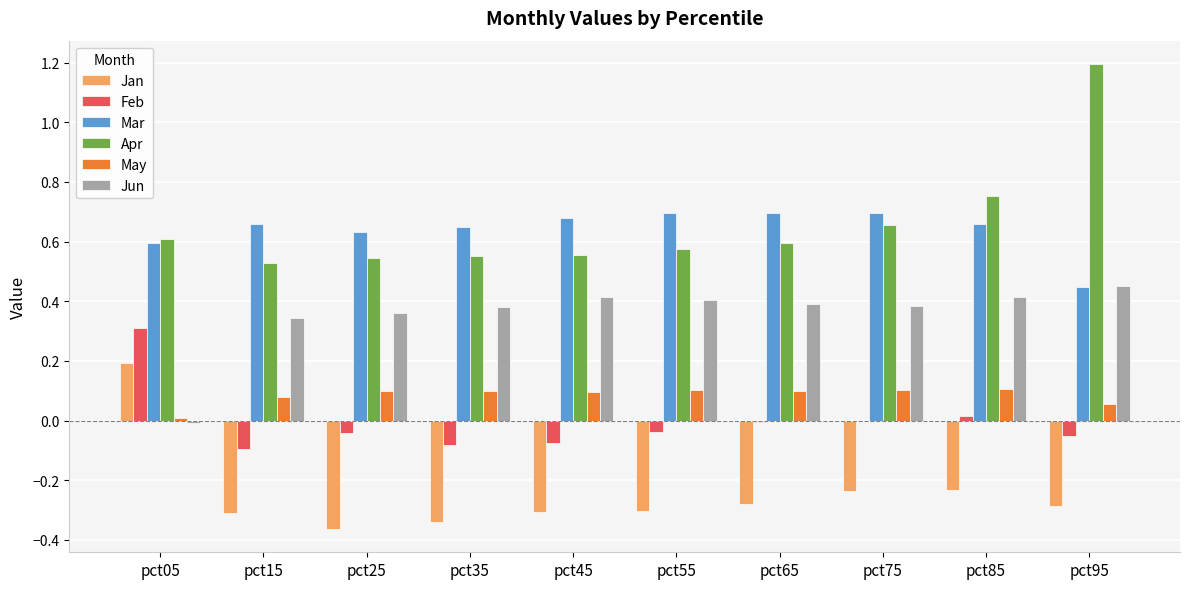

What is the sum of all Jun values?

3.5